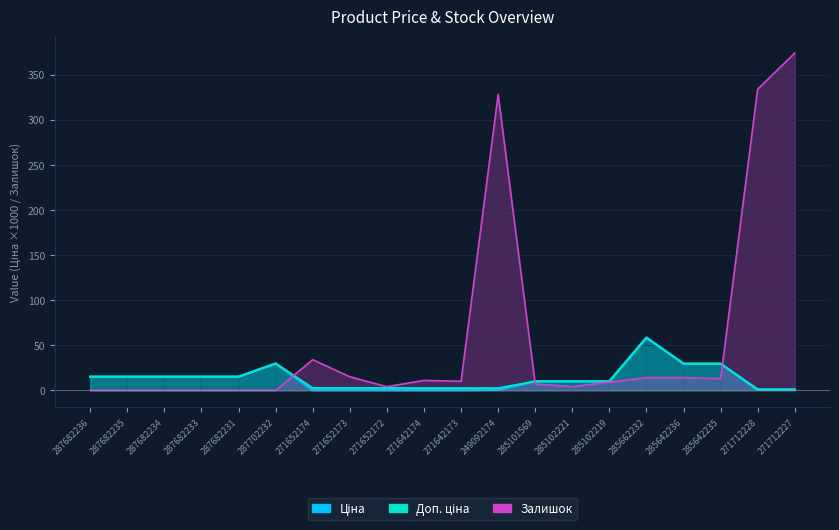

True or false: Ціна and Доп. ціна cross at least once.

False